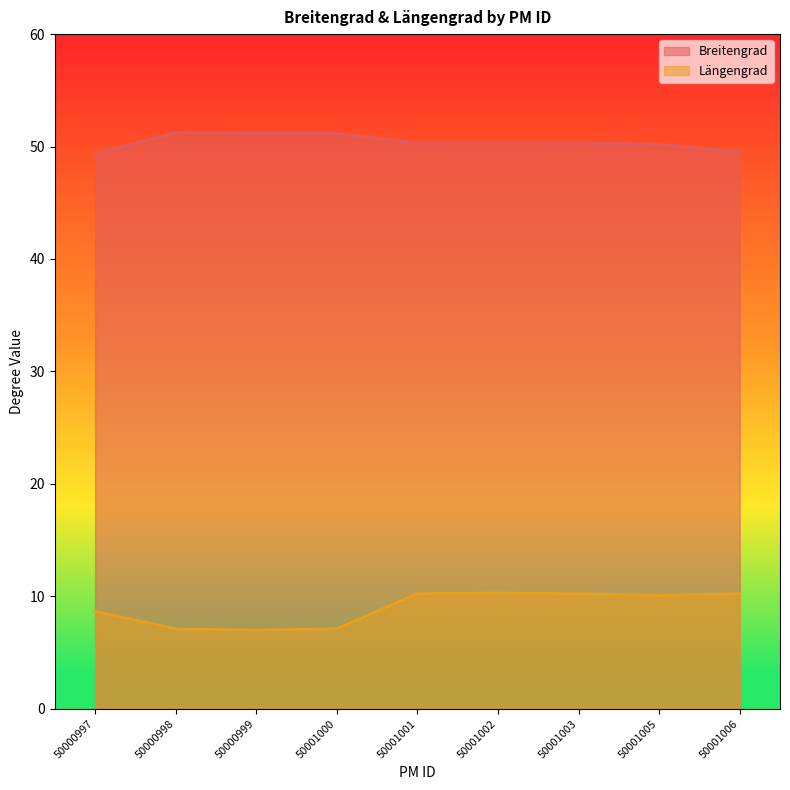

How many distinct data groups are displayed?

2